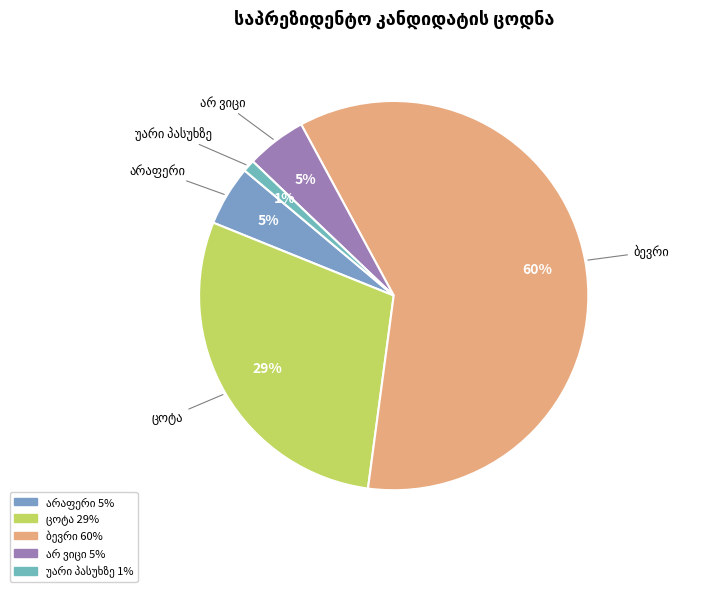

To the nearest percent, what is the average slice percentage?

20%